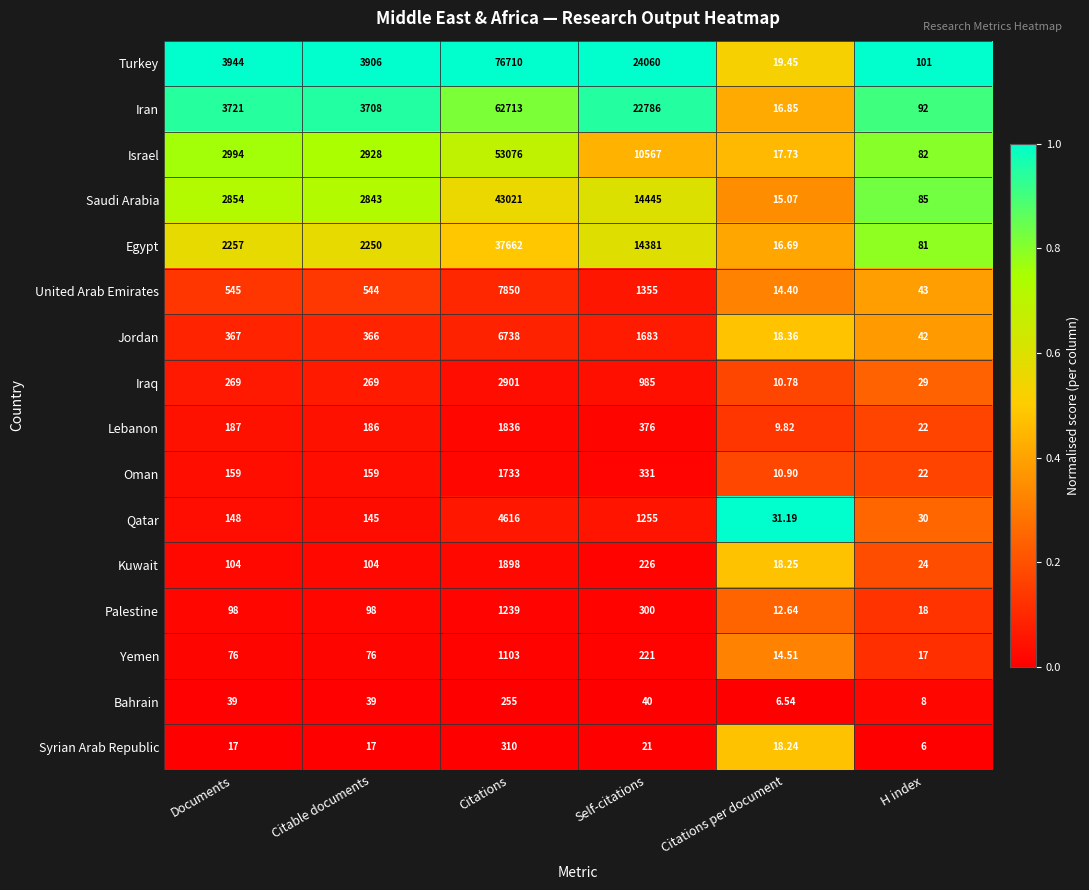

List the series in order of their peak value, highest first.

Turkey, Iran, Israel, Saudi Arabia, Egypt, United Arab Emirates, Jordan, Qatar, Iraq, Kuwait, Lebanon, Oman, Palestine, Yemen, Syrian Arab Republic, Bahrain